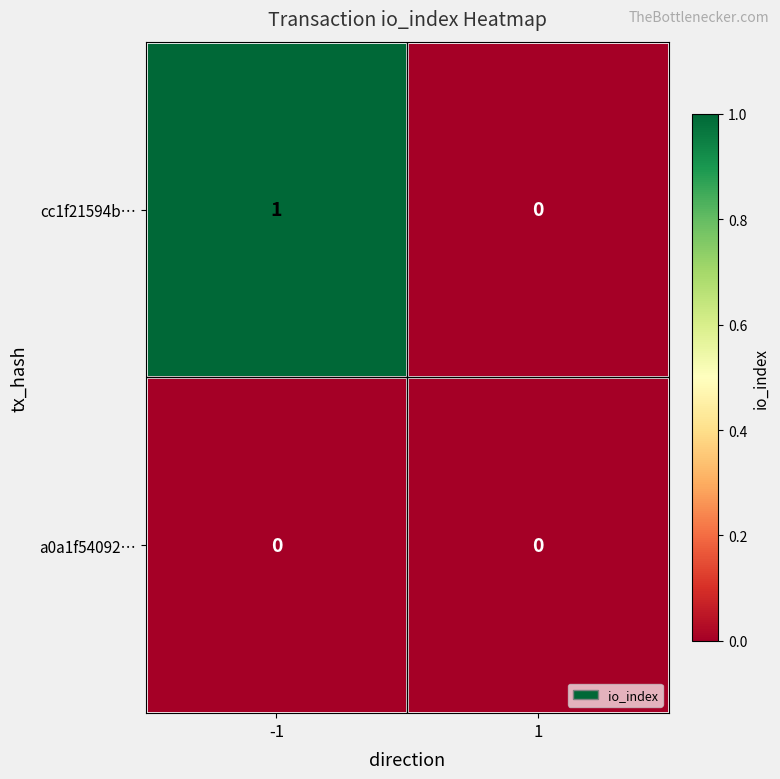

List the series in order of their peak value, highest first.

cc1f21594b…, a0a1f54092…